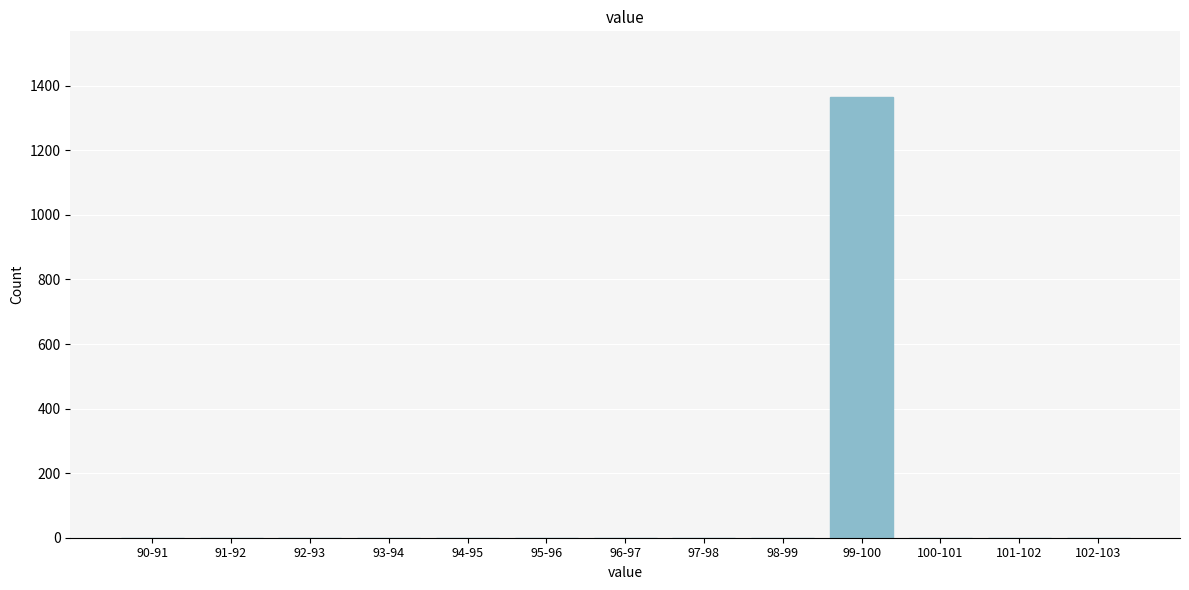

Reading left to right, what are all the values shown in this chart?

90-91=0	91-92=0	92-93=0	93-94=0	94-95=0	95-96=0	96-97=0	97-98=0	98-99=0	99-100=1364	100-101=0	101-102=0	102-103=0